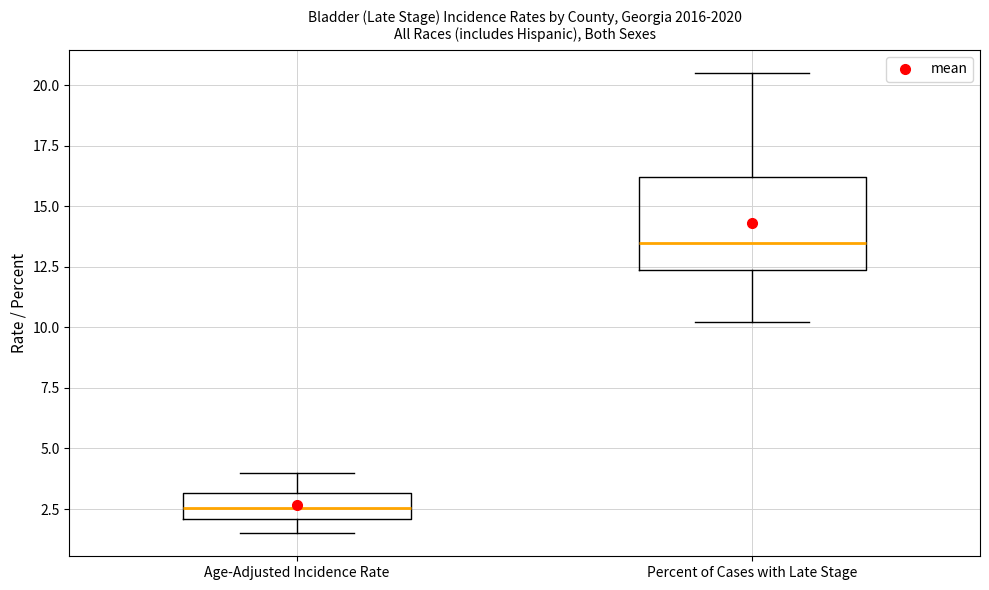

Reading left to right, read every box against the y-axis: the position of its median line, the range the box covers, and the ends of its whiskers. The values are not printed on the chart, so give them approximately, as read against the axis.

Age-Adjusted Incidence Rate: median 2.5, box 2.0 to 3.0, whiskers 1.5 to 4.0
Percent of Cases with Late Stage: median 13.5, box 12.5 to 16.0, whiskers 10.0 to 20.5